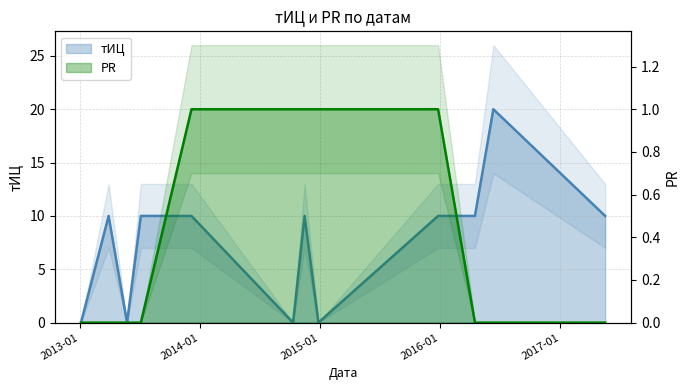

What is the difference between the second highest and second lowest values in the PR series?

1